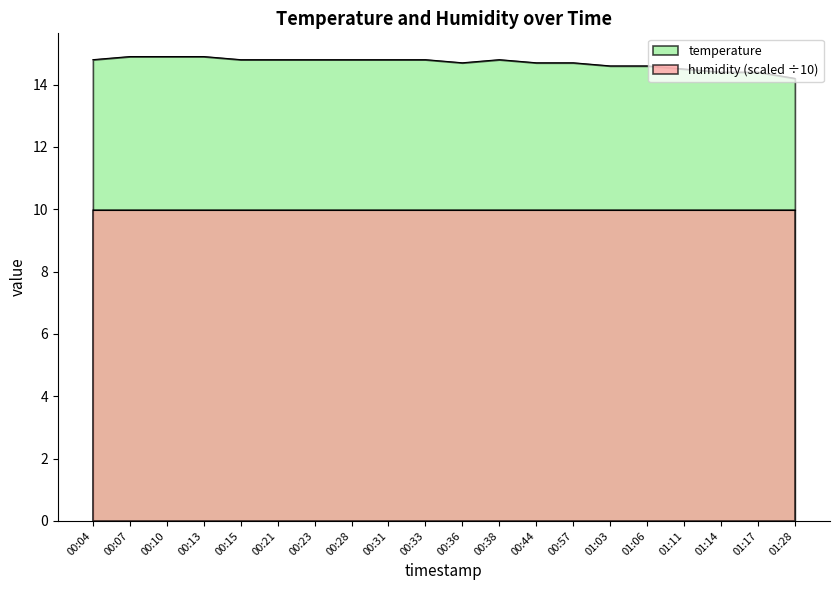

What position from the right is 01:06?

5